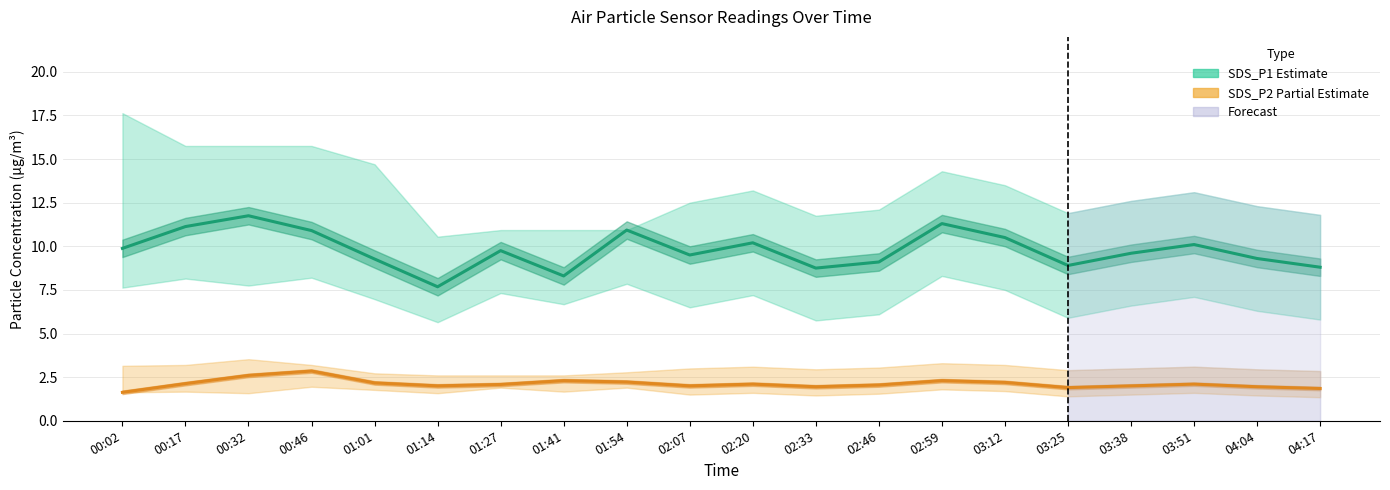

Which has a higher value, 03:51 or 01:41?

03:51